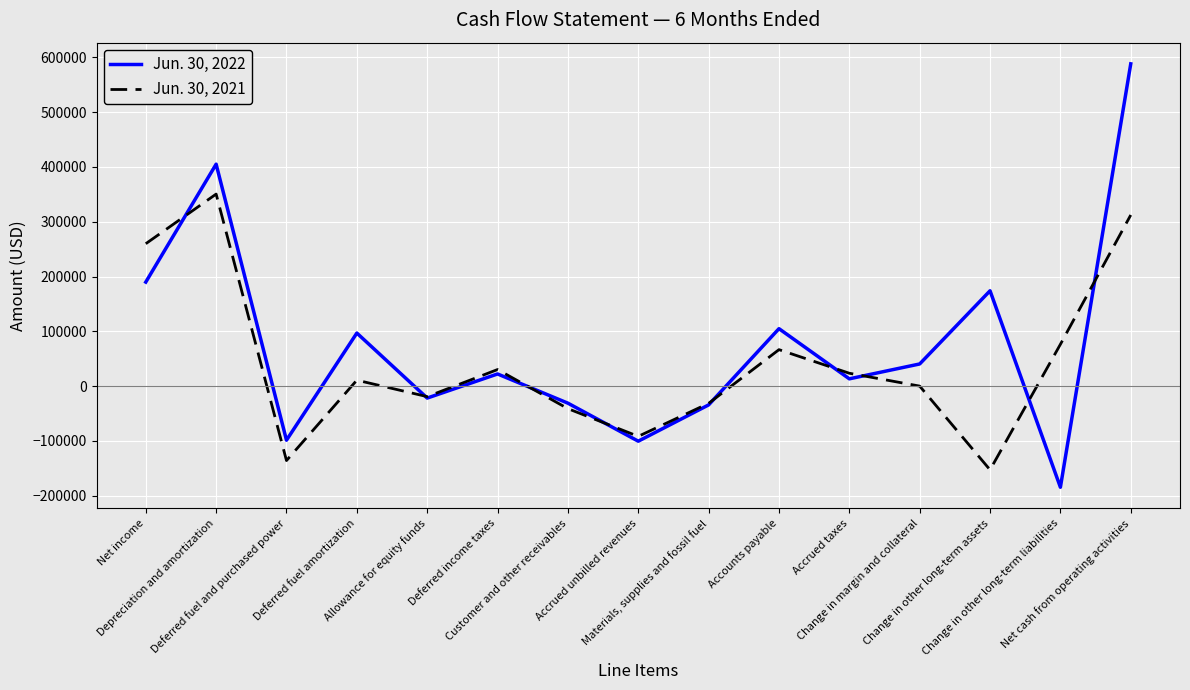

Is this an area chart (filled region under the line)?

No